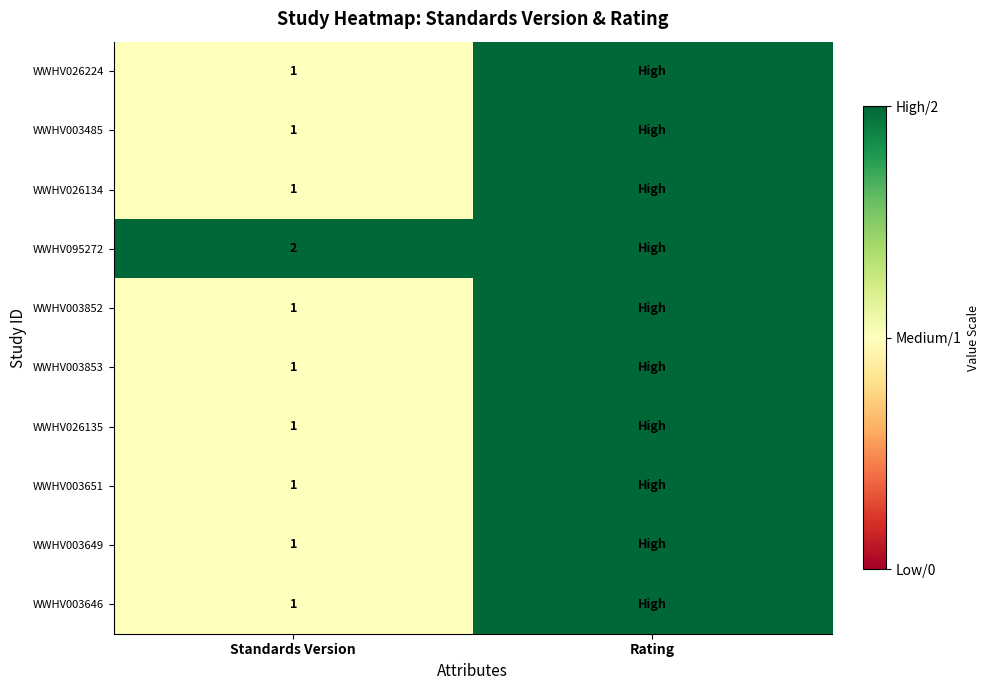

What is the difference between the highest and lowest values at Standards Version?

1